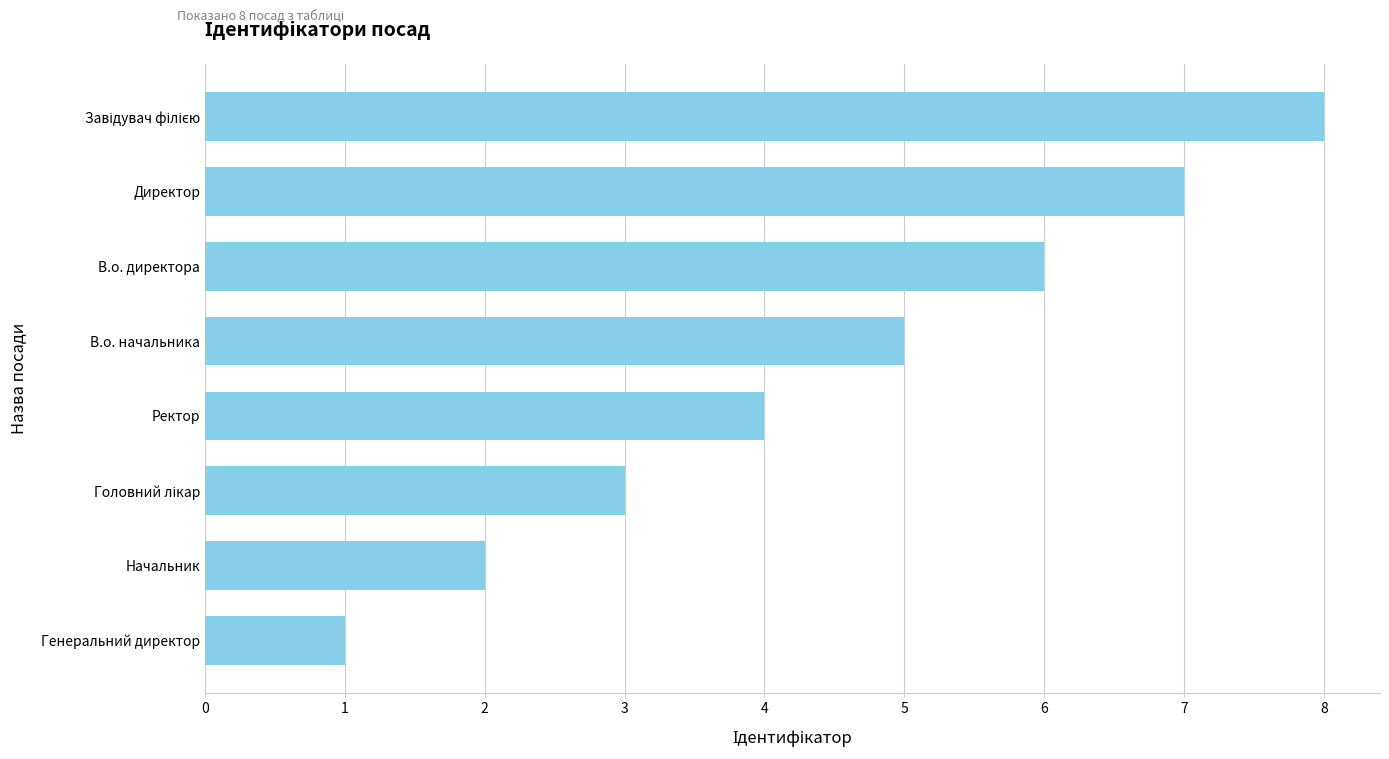

The value at Ректор is 7. True or false?

False